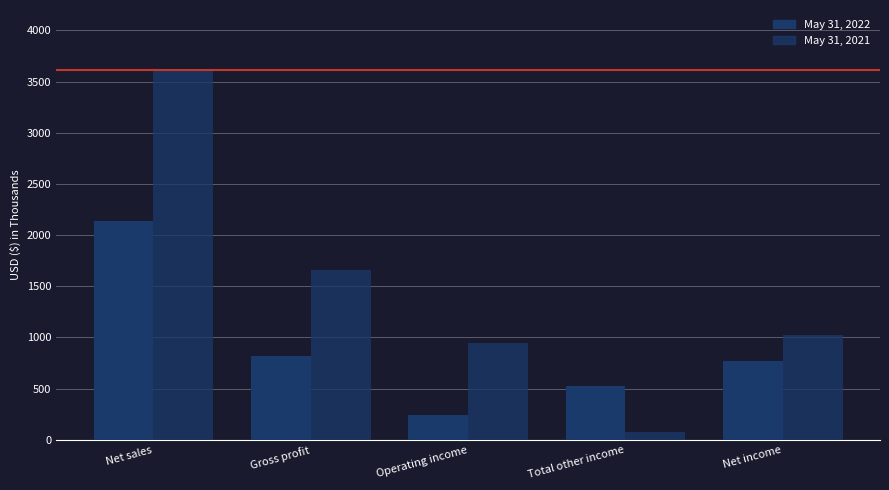

Count the number of data series in this chart.

2